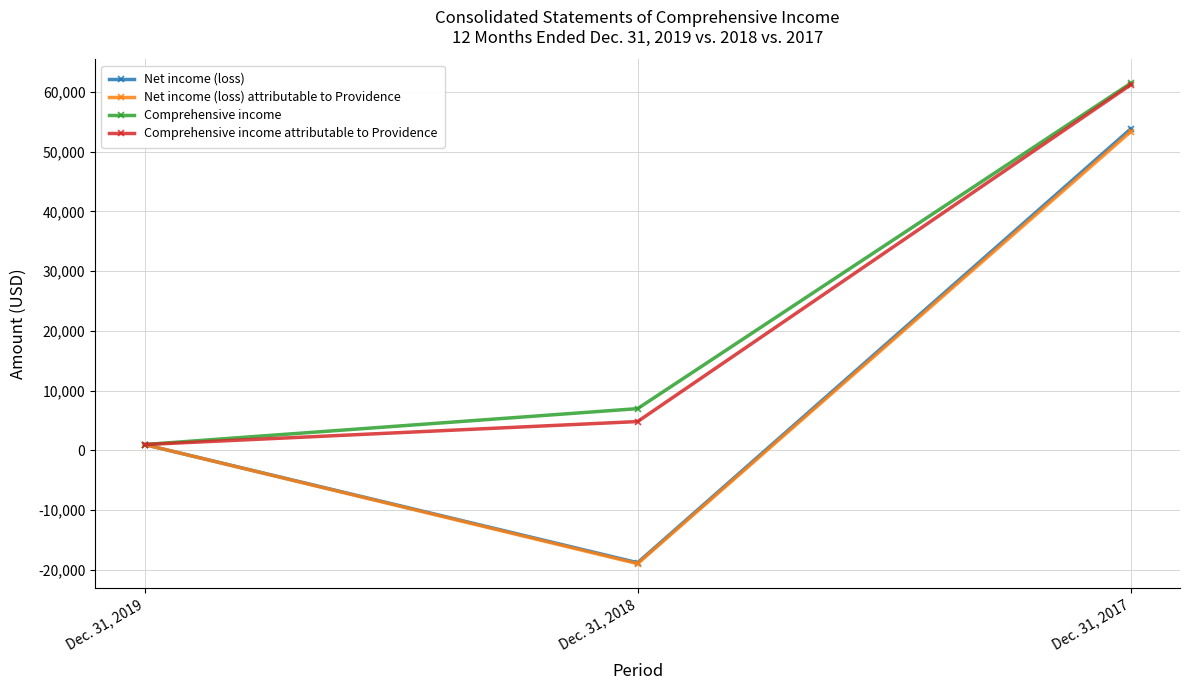

Reading left to right, list all the values displayed in this chart.

Net income (loss): Dec. 31, 2019=966	Dec. 31, 2018=-18825	Dec. 31, 2017=53820
Net income (loss) attributable to Providence: Dec. 31, 2019=966	Dec. 31, 2018=-18981	Dec. 31, 2017=53369
Comprehensive income: Dec. 31, 2019=966	Dec. 31, 2018=6980	Dec. 31, 2017=61464
Comprehensive income attributable to Providence: Dec. 31, 2019=966	Dec. 31, 2018=4815	Dec. 31, 2017=61209